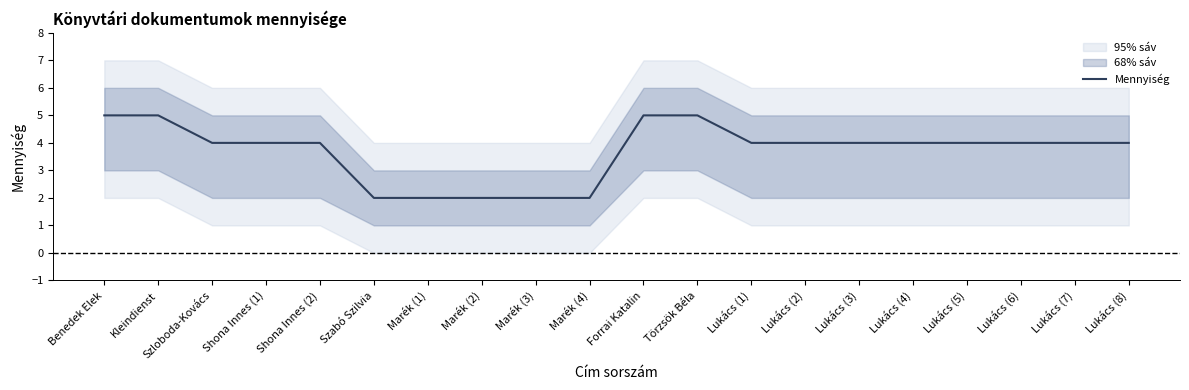

What is the average value?

4